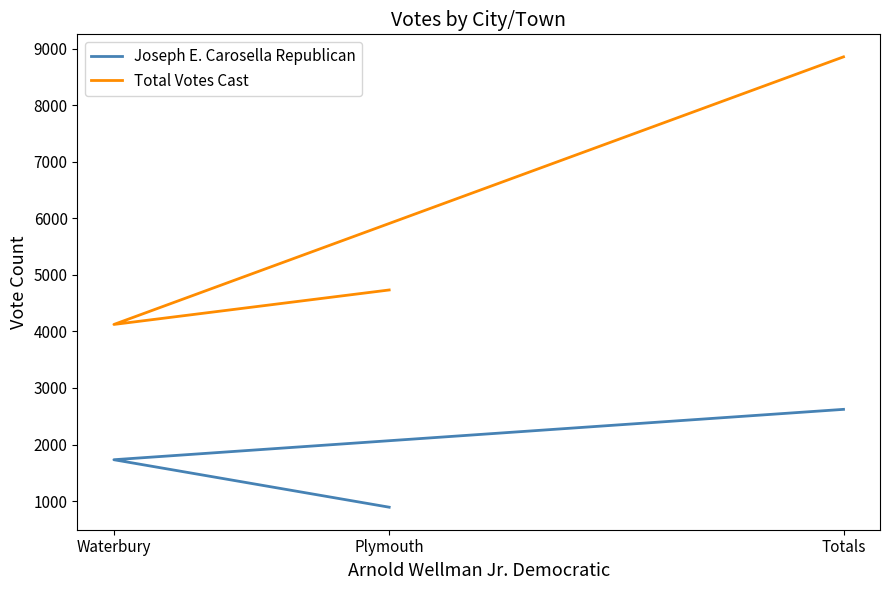

Rank the series at Waterbury from highest to lowest value.

Total Votes Cast, Joseph E. Carosella Republican